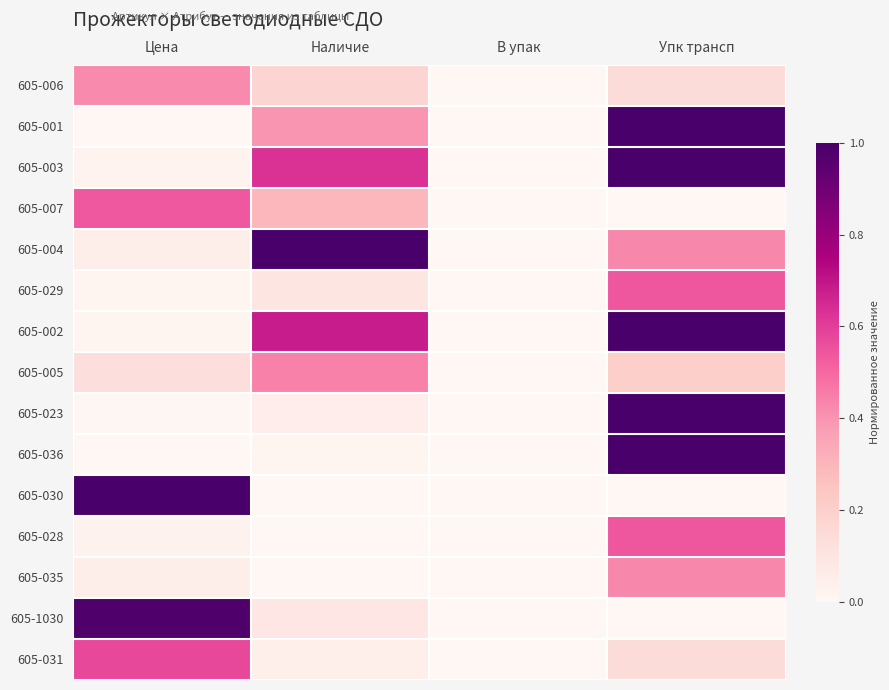

At how many categories does at least one series exceed 0?

3